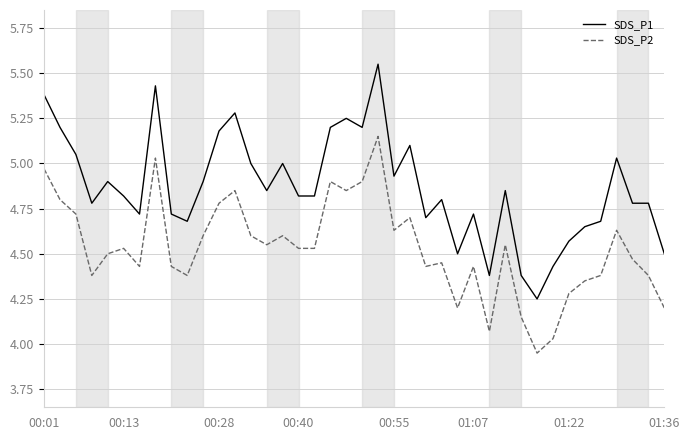

What is the difference between the maximum and minimum values in the SDS_P1 series?

1.3